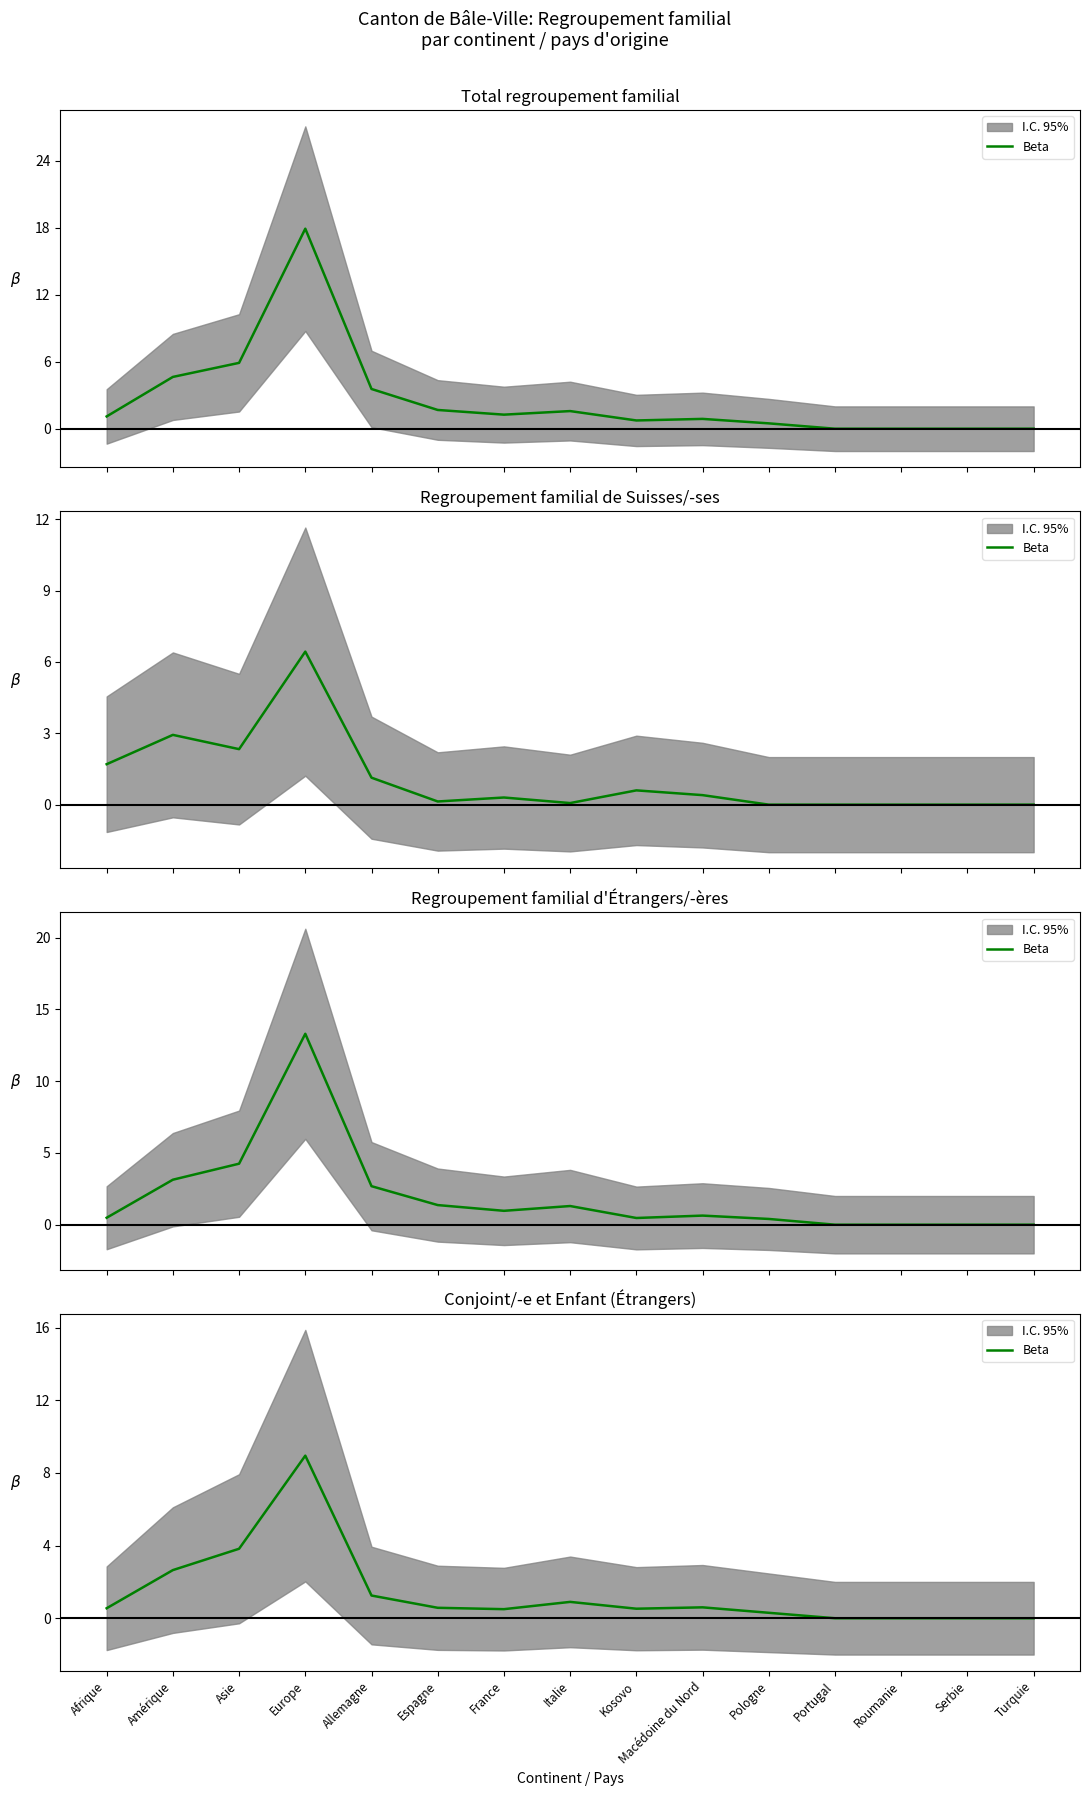

Reading right to left, what are all the values shown in this chart?

0.0	0.0	0.0	0.0	0.3	0.6	0.5	0.9	0.5	0.6	1.2	8.9	3.8	2.6	0.6